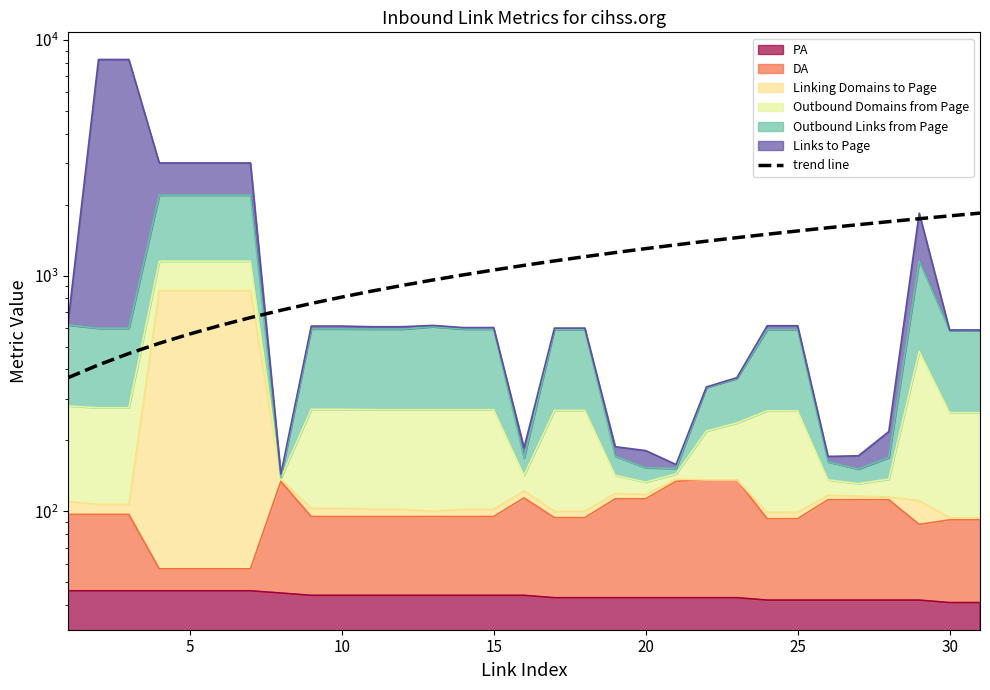

How many lines are shown in the chart?

1